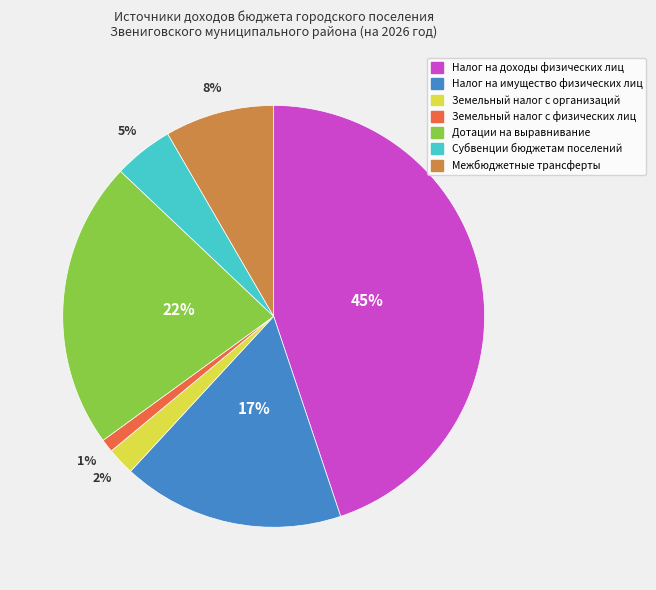

Count the number of slices in the pie.

7